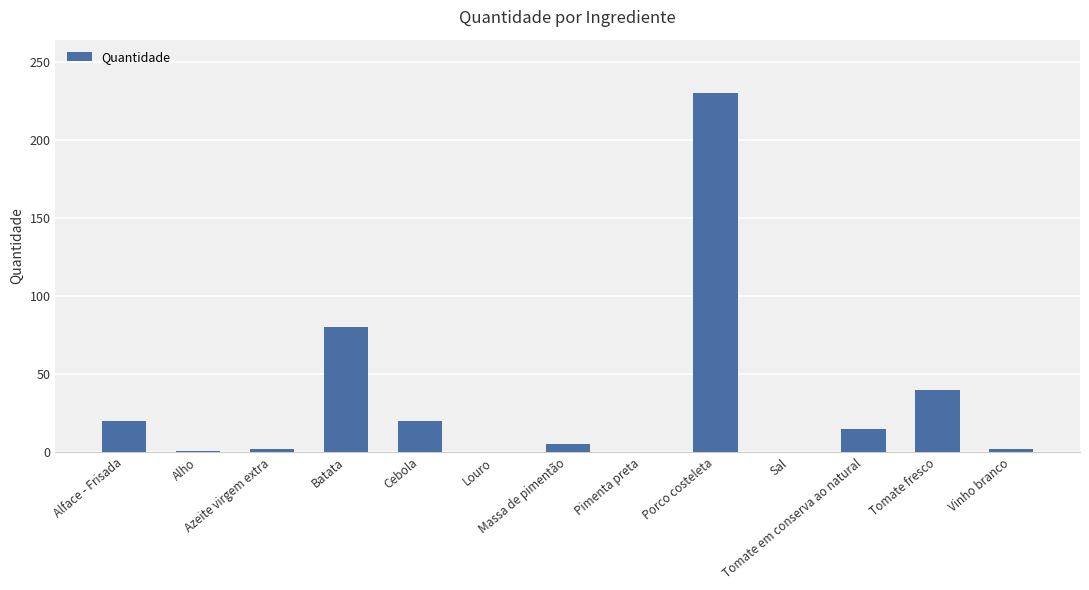

What is the greatest value displayed?

230.0